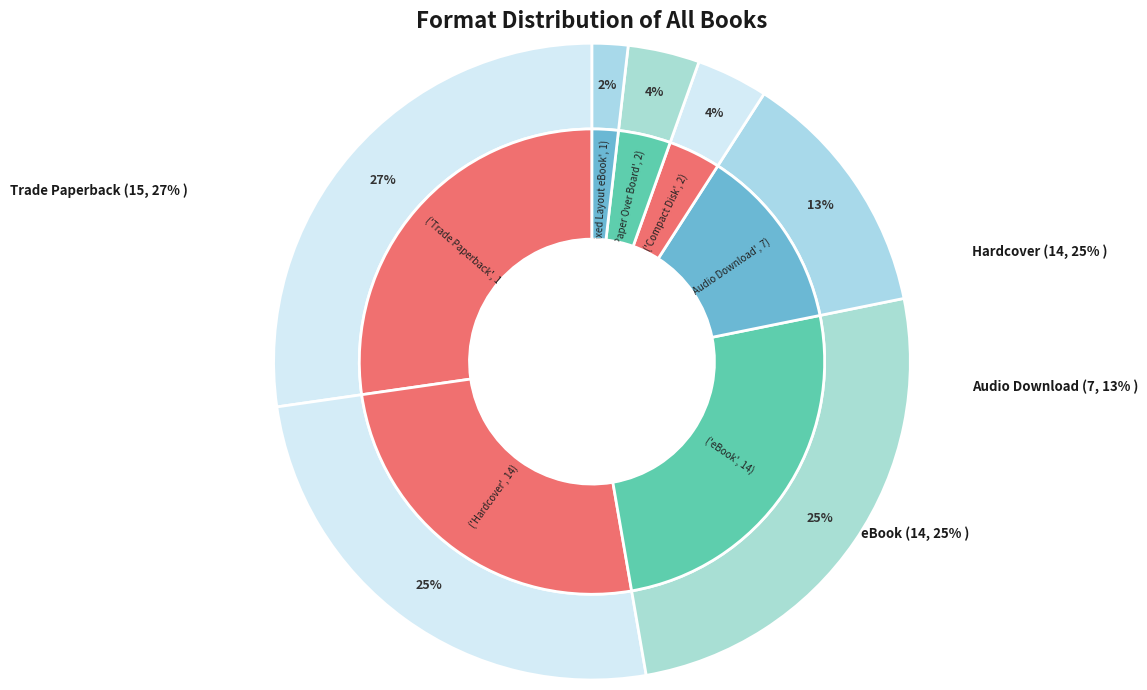

Rank the categories by value from lowest to highest.

Fixed Layout eBook, Compact Disk, Paper Over Board, Audio Download, Hardcover, eBook, Trade Paperback